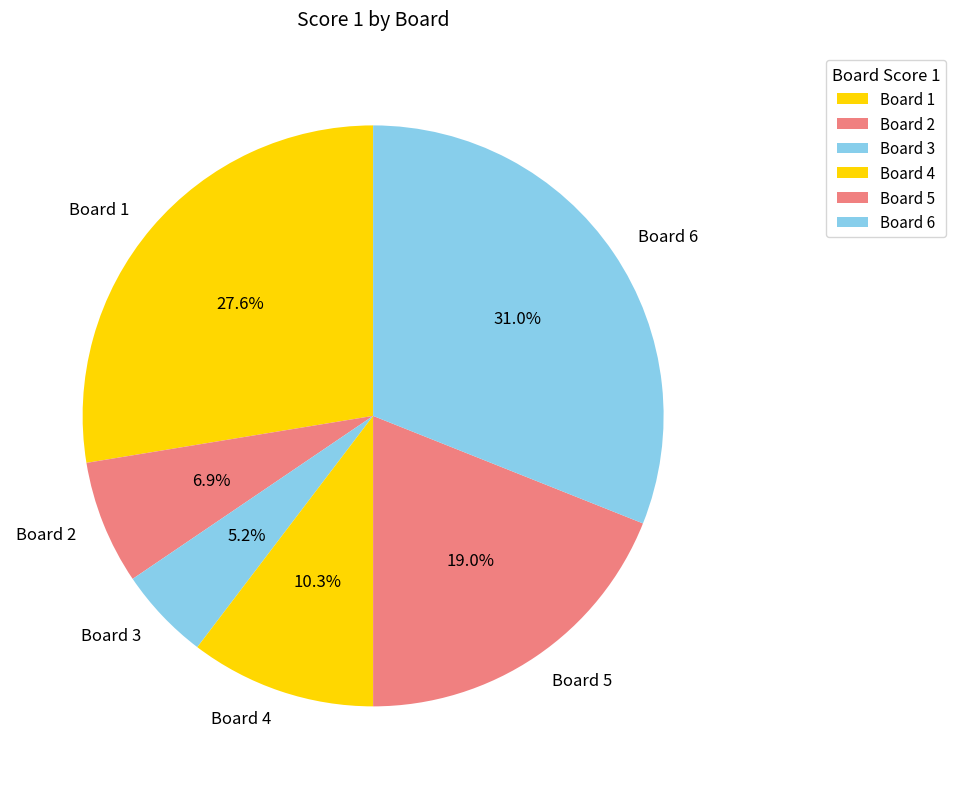

Count the number of slices in the pie.

6